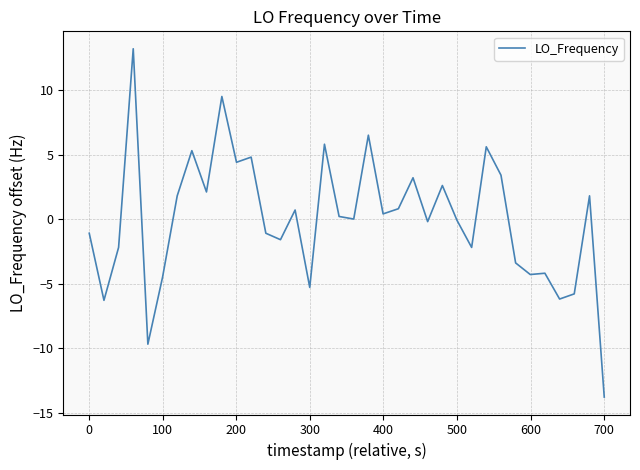

What is the smallest value displayed?

-13.8